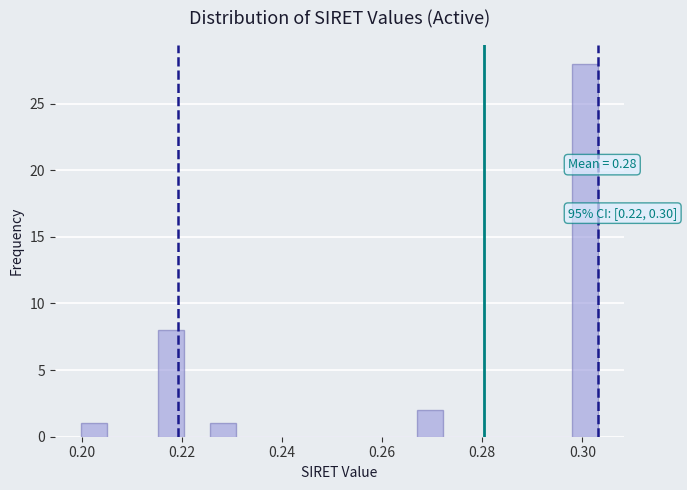

Read against the x-axis, roughly where is the centre of the tallest bar?

0.300